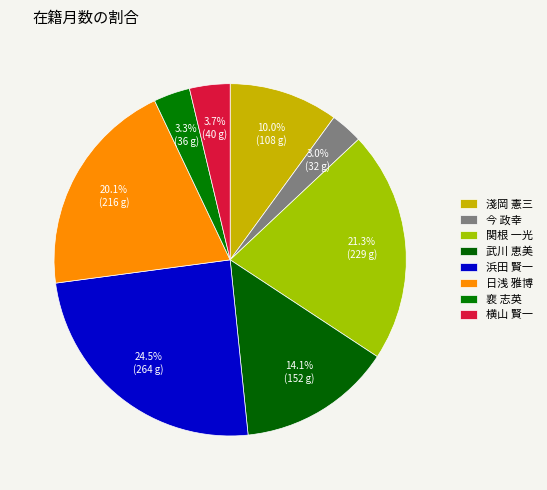

What is the smallest slice in the pie chart?

今 政幸